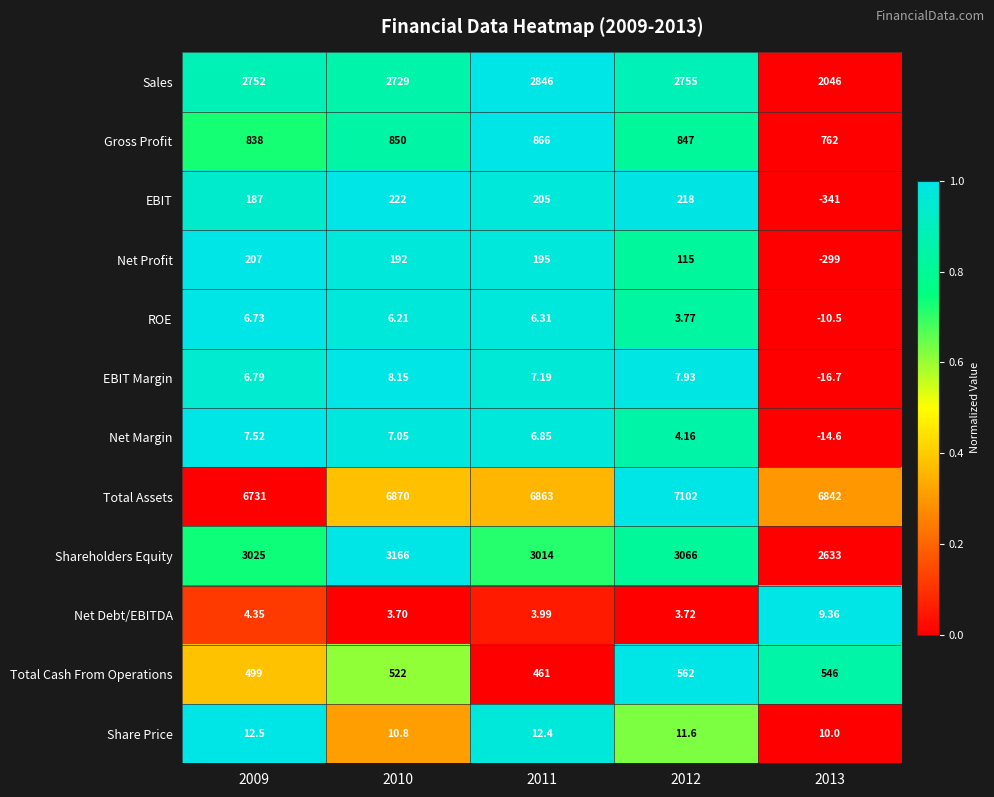

How many series are shown in this chart?

12